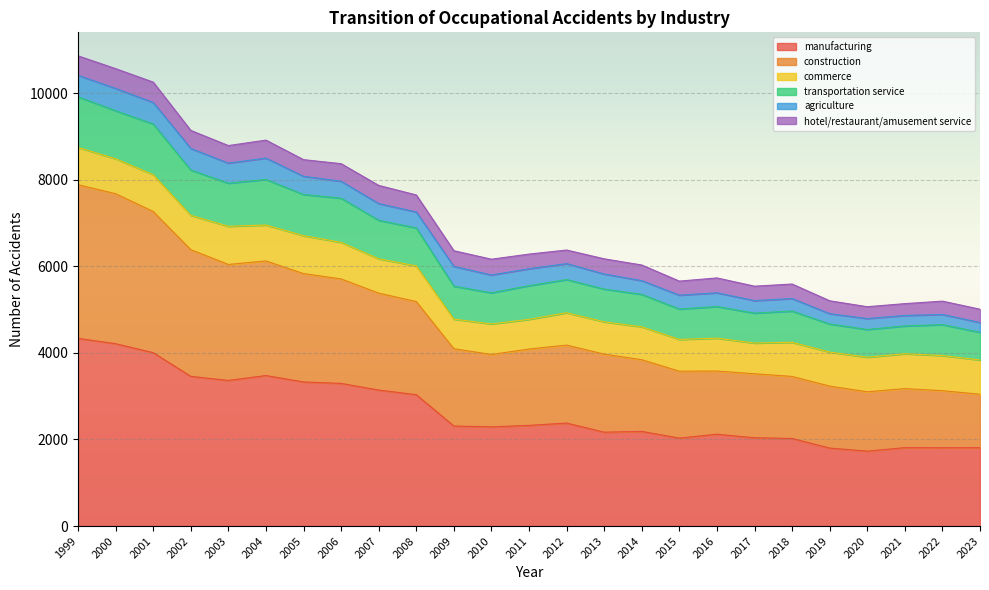

At which category is the sum across all series the highest?

1999